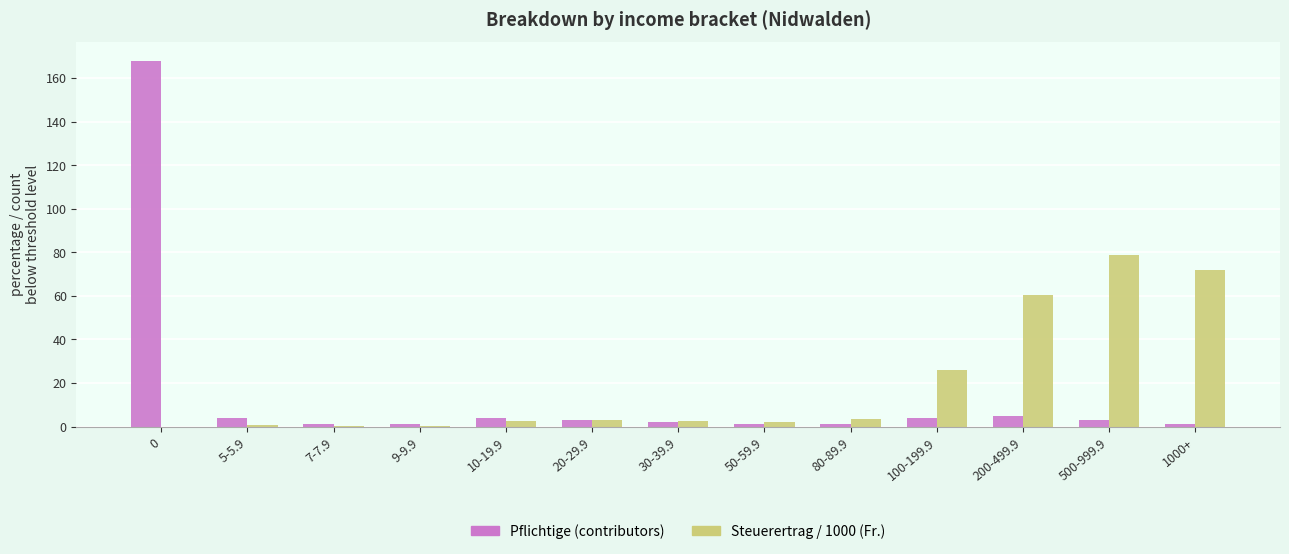

At which label does Steuerertrag / 1000 (Fr.) reach its peak?

500-999.9